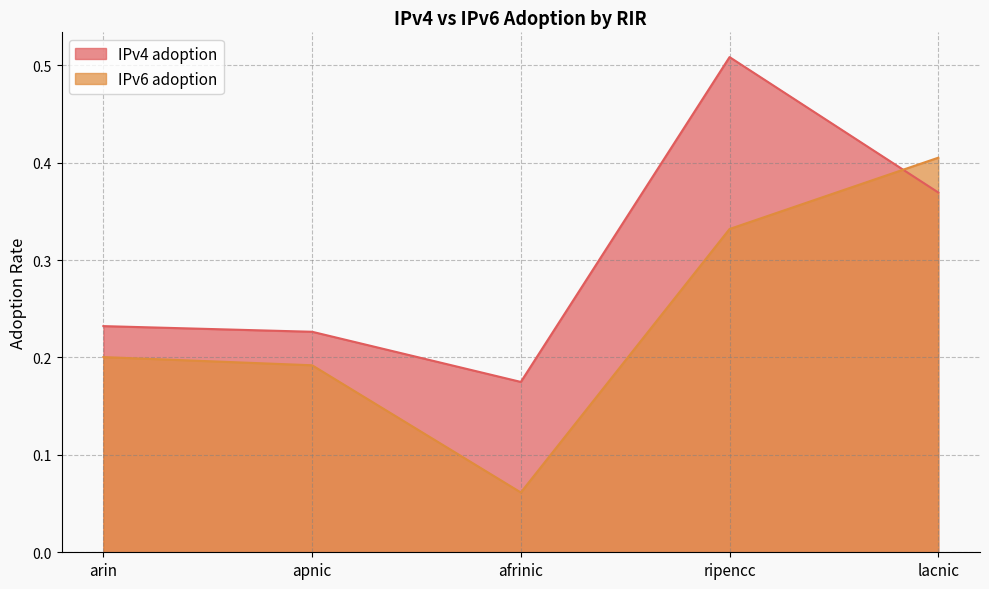

Rank the categories by IPv6 adoption value from highest to lowest.

lacnic, ripencc, arin, apnic, afrinic